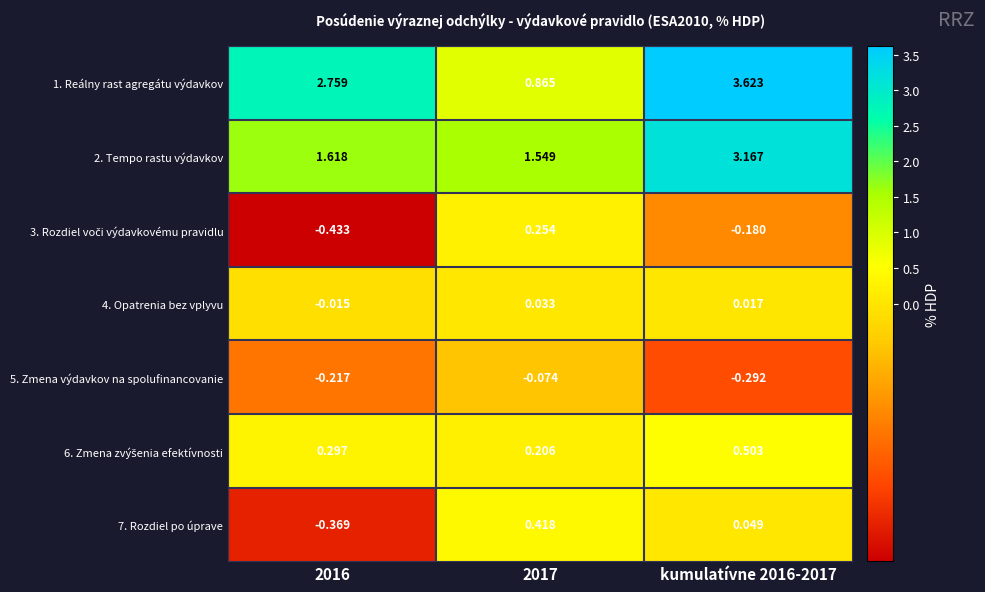

How many values in 4. Opatrenia bez vplyvu are above zero?

2